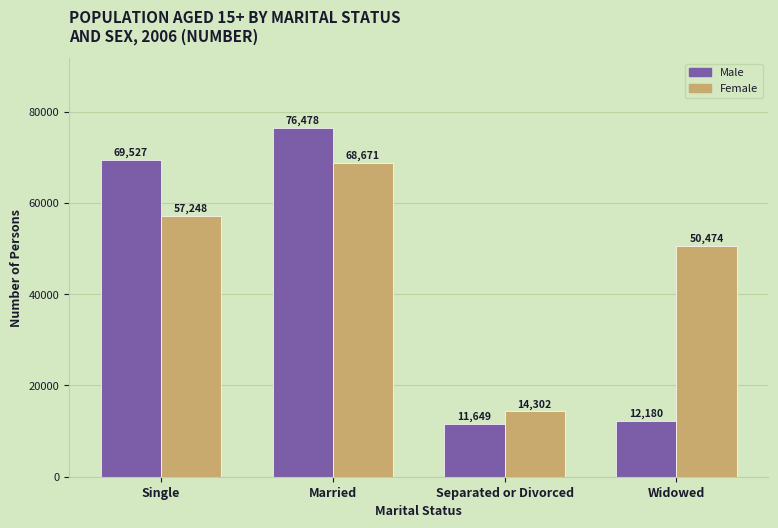

What are all the series names shown in the legend?

Male, Female